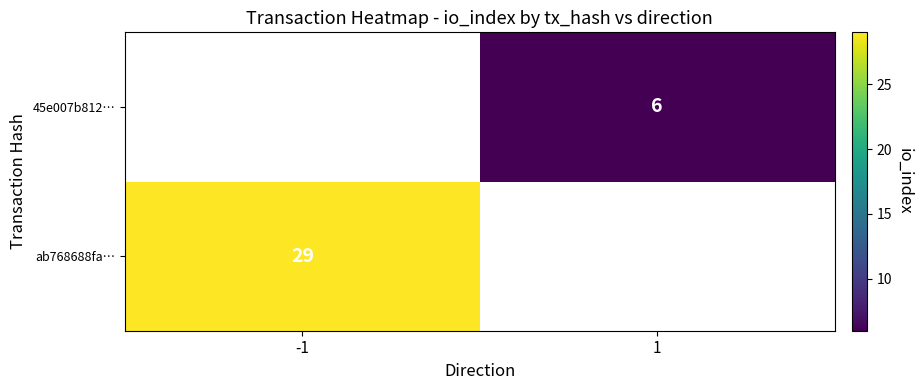

The value of 45e007b812… at 1 is 10. True or false?

False